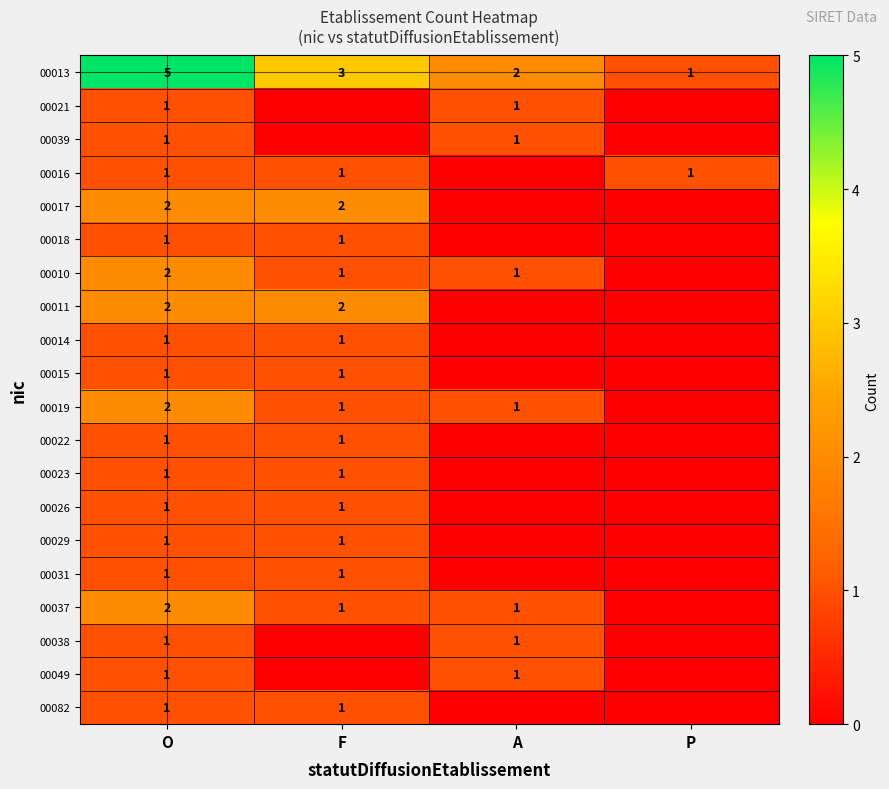

How many categories are shown in the chart?

4